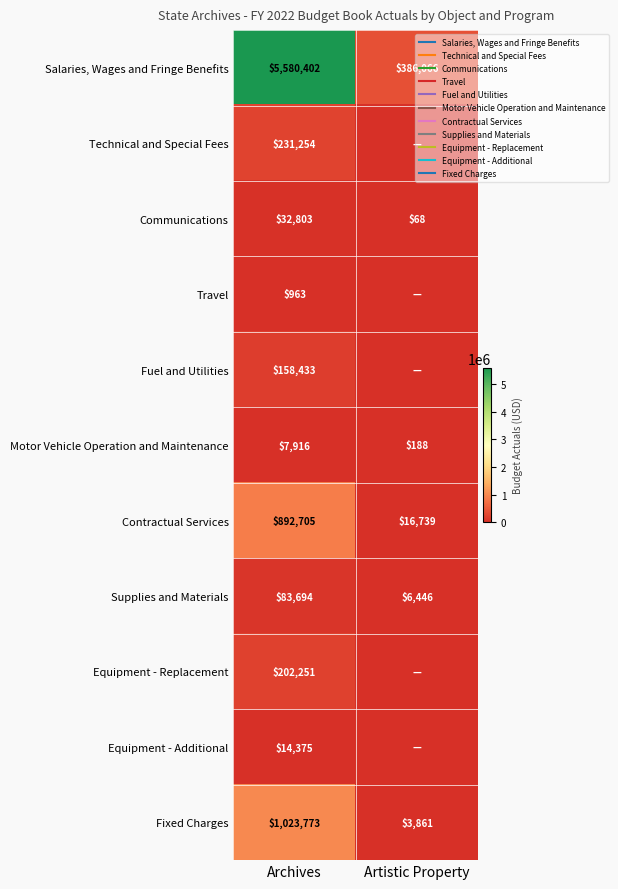

The value of Equipment - Replacement at Archives is 110777. True or false?

False